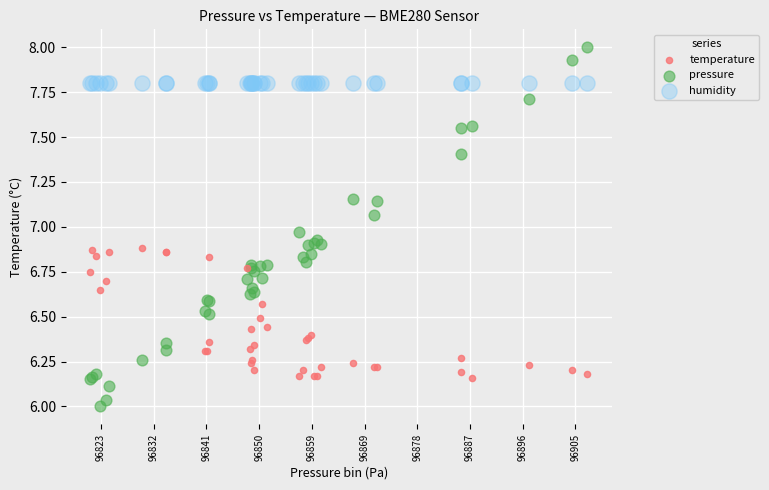

In the humidity series, what Y value is closest to 7?

7.8